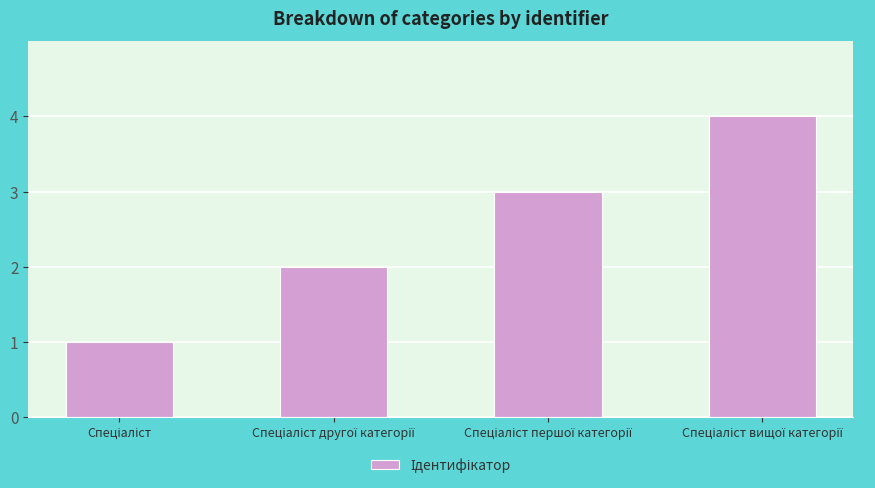

What is the sum of all values?

10